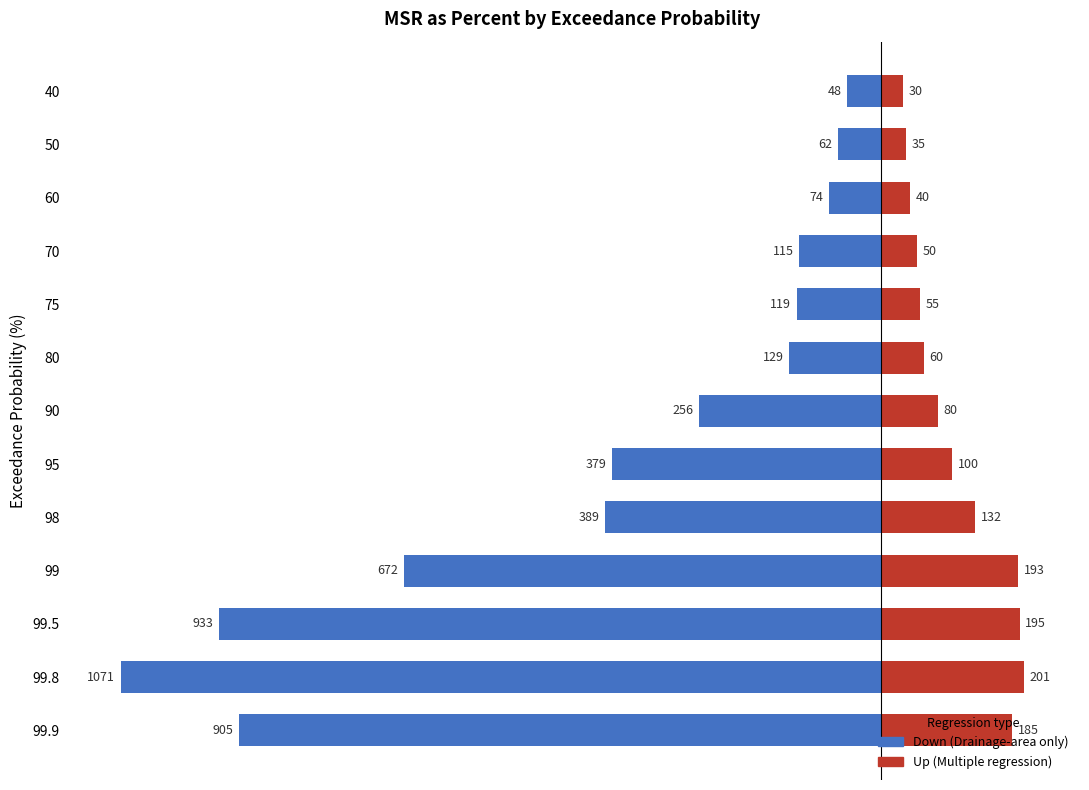

Reading left to right, transcribe all the data shown in this chart.

Down: -905.2	-1071.2	-932.8	-671.9	-389.2	-379.3	-256.2	-129.2	-118.7	-115.3	-73.8	-61.5	-47.9
Up: 184.8	200.6	195.0	193.1	132.0	100.0	80.0	60.0	55.0	50.0	40.0	35.0	30.0